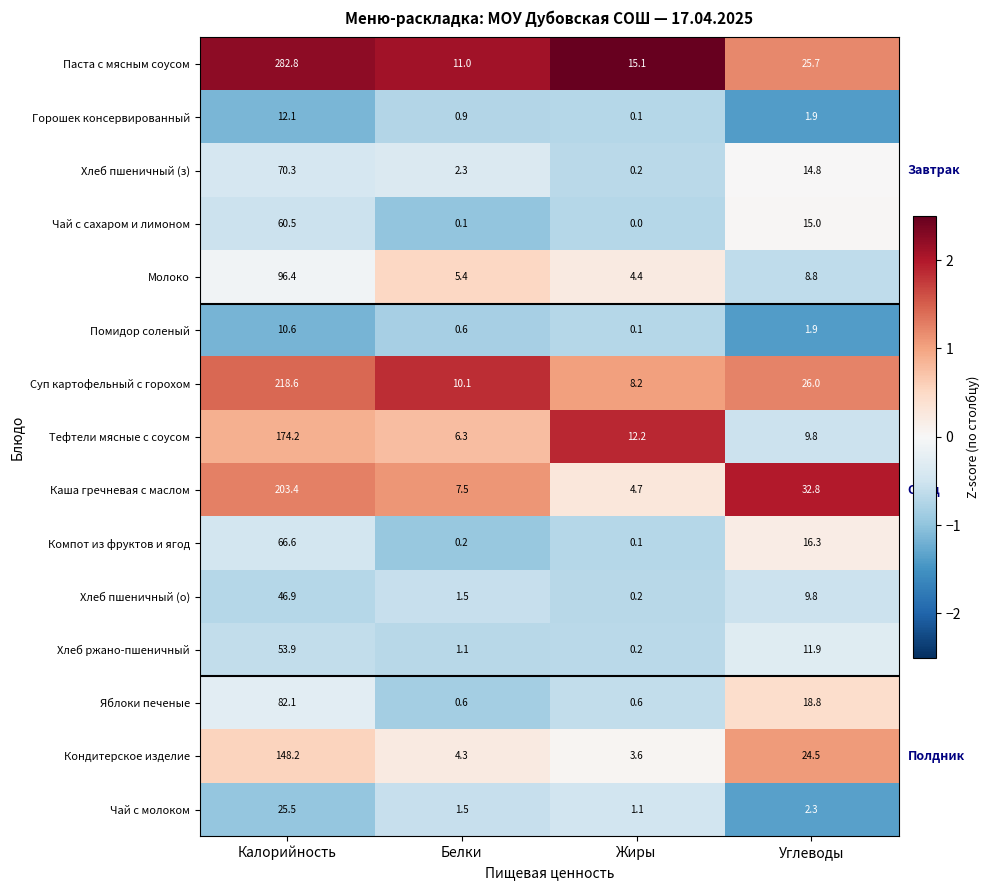

What is the sum of the Тефтели мясные с соусом values at Жиры and Калорийность?

186.4